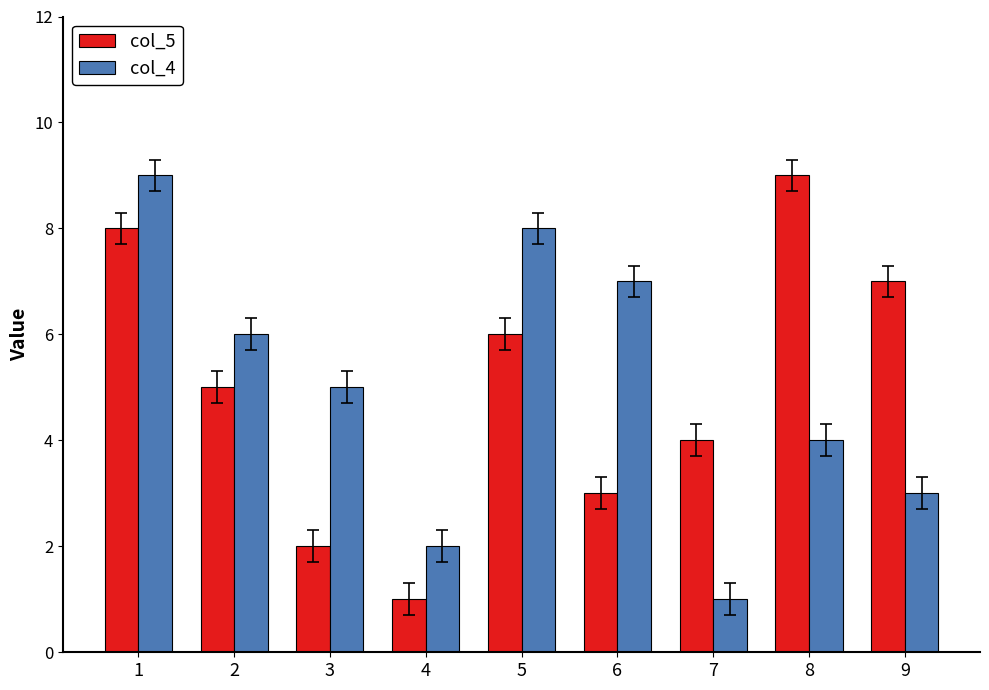

Is the value of col_4 at 7 greater than the value of col_5 at 7?

No